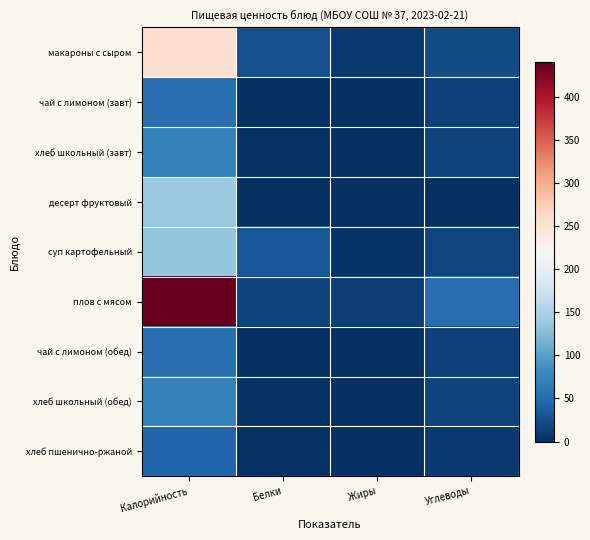

Reading left to right, what are all the values shown in this chart?

макароны с сыром: Калорийность=257	Белки=26	Жиры=8	Углеводы=23
чай с лимоном (завт): Калорийность=54	Белки=0	Жиры=0	Углеводы=14
хлеб школьный (завт): Калорийность=71	Белки=2	Жиры=0	Углеводы=16
десерт фруктовый: Калорийность=139	Белки=0	Жиры=0	Углеводы=0
суп картофельный: Калорийность=134	Белки=33	Жиры=4	Углеводы=18
плов с мясом: Калорийность=440	Белки=17	Жиры=13	Углеводы=53
чай с лимоном (обед): Калорийность=54	Белки=0	Жиры=0	Углеводы=14
хлеб школьный (обед): Калорийность=71	Белки=2	Жиры=0	Углеводы=16
хлеб пшенично-ржаной: Калорийность=44	Белки=2	Жиры=0	Углеводы=10